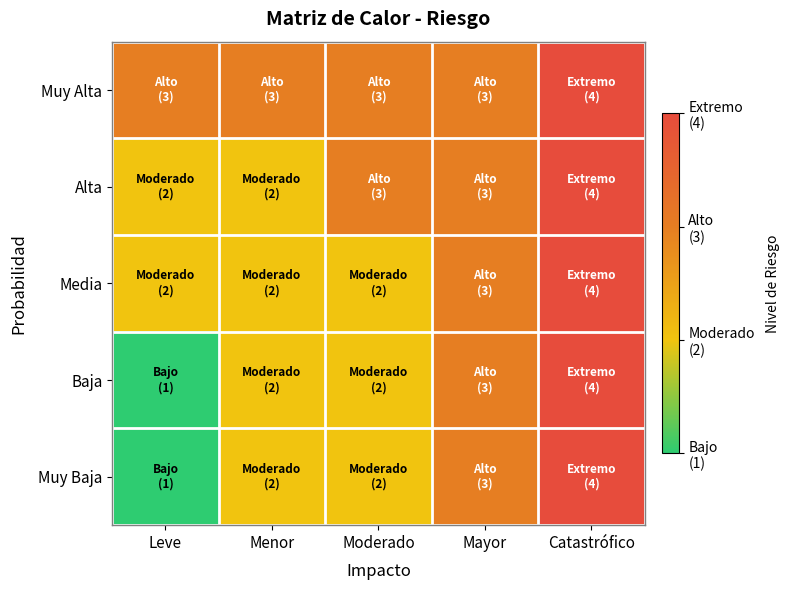

Which has a higher value, Leve or Menor?

Leve